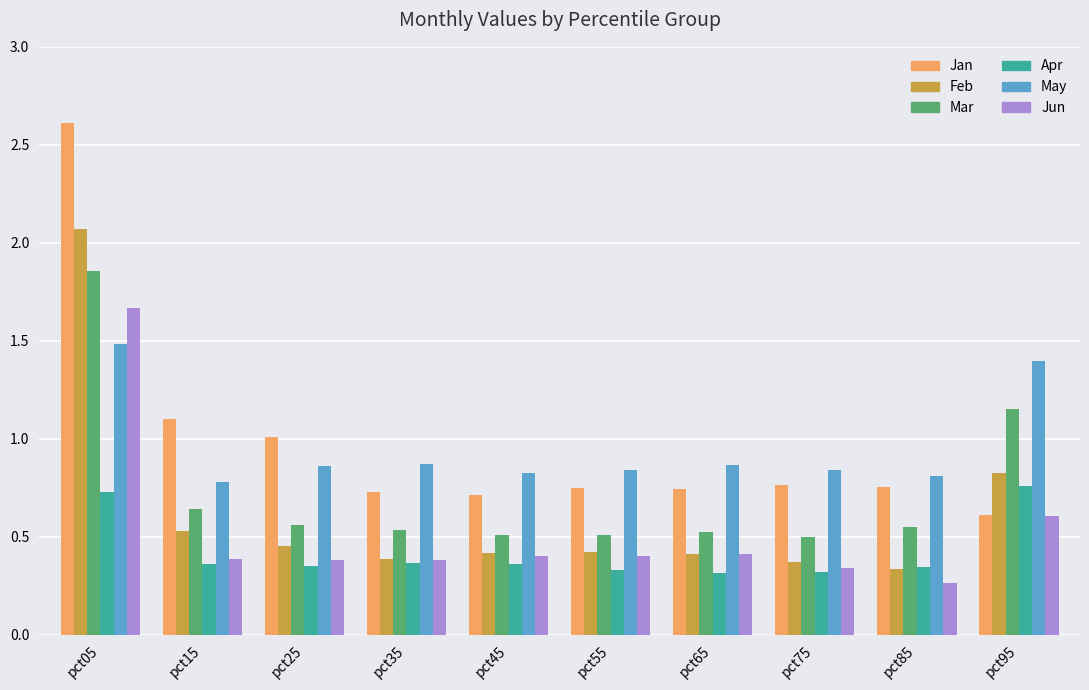

What is the maximum value for May?

1.5